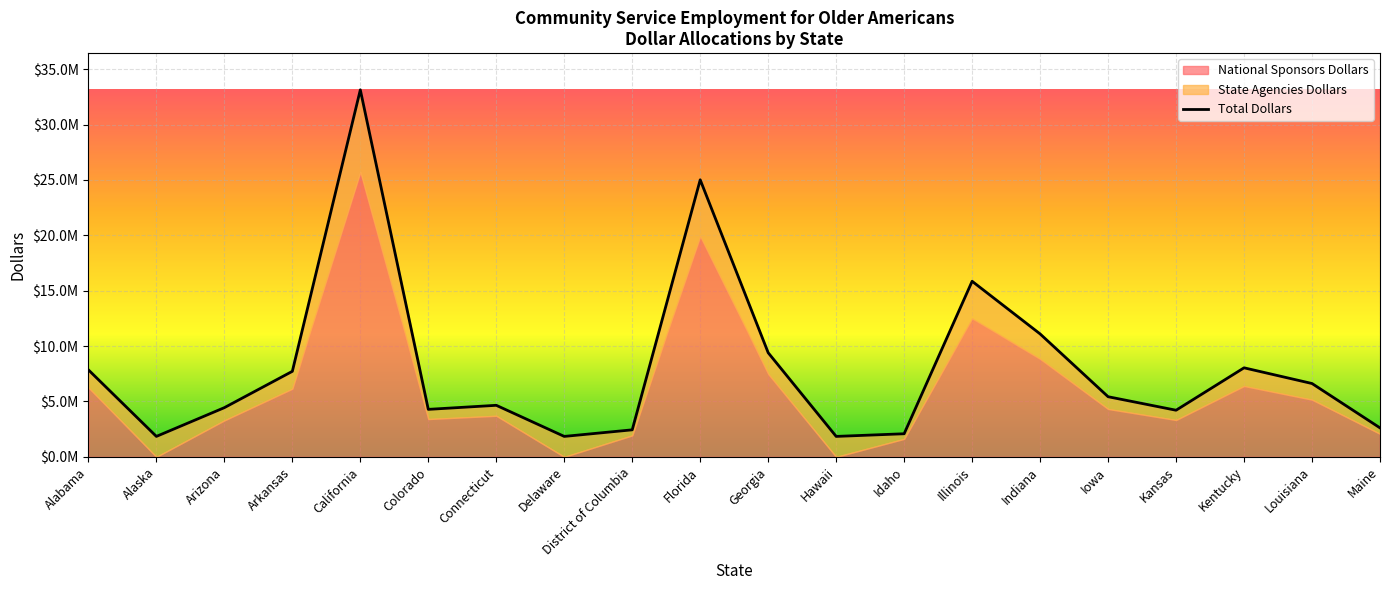

Rank the categories by value from lowest to highest.

Alaska, Delaware, Hawaii, Idaho, District of Columbia, Maine, Kansas, Colorado, Arizona, Connecticut, Iowa, Louisiana, Arkansas, Alabama, Kentucky, Georgia, Indiana, Illinois, Florida, California